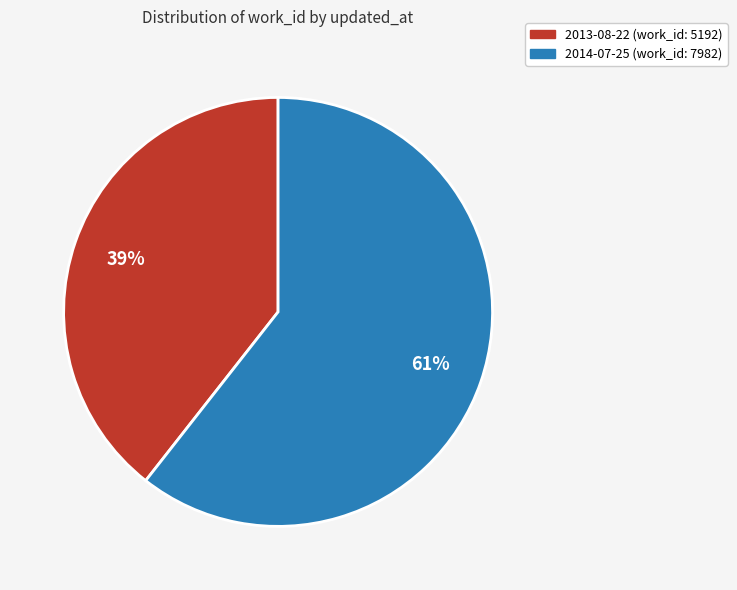

Which category has the biggest portion of the pie?

2014-07-25